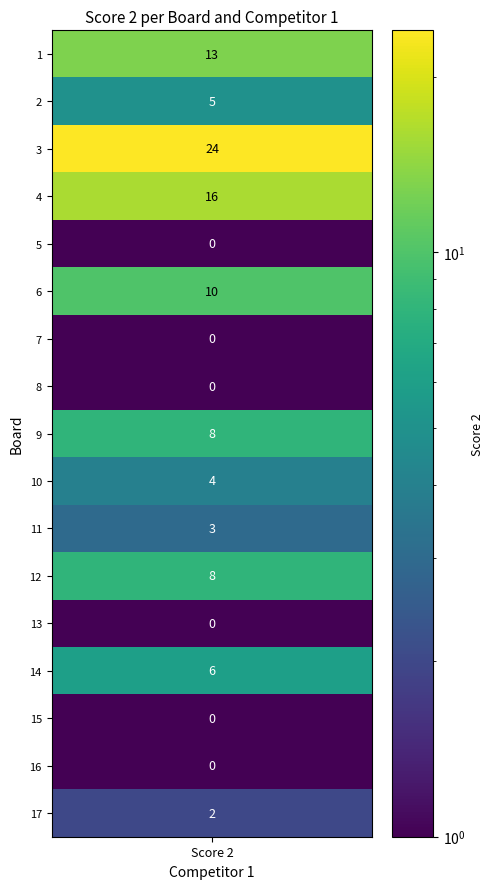

Reading right to left, extract all data points from this chart.

2	0	0	6	0	8	3	4	8	0	0	10	0	16	24	5	13